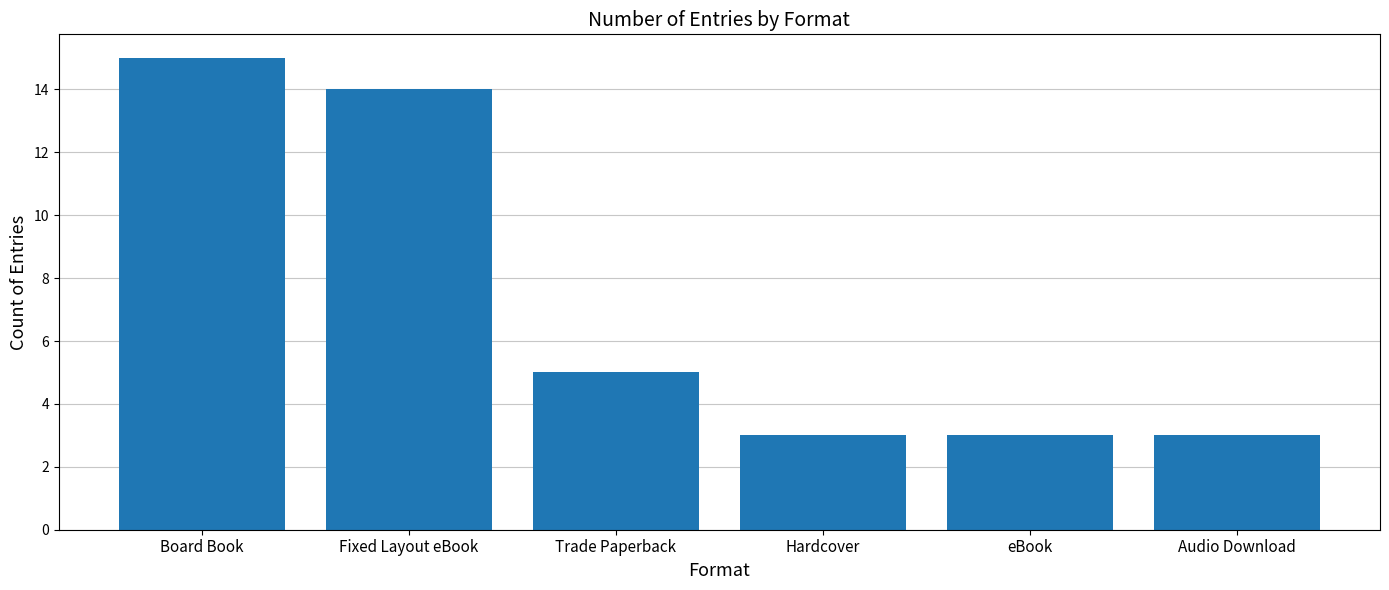

What is the sum of the values at Hardcover and Audio Download?

6